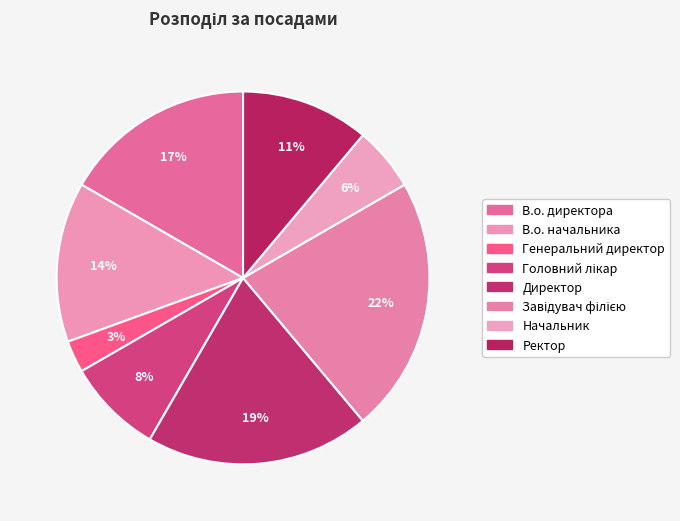

Rank the categories by value from highest to lowest.

Завідувач філією, Директор, В.о. директора, В.о. начальника, Ректор, Головний лікар, Начальник, Генеральний директор